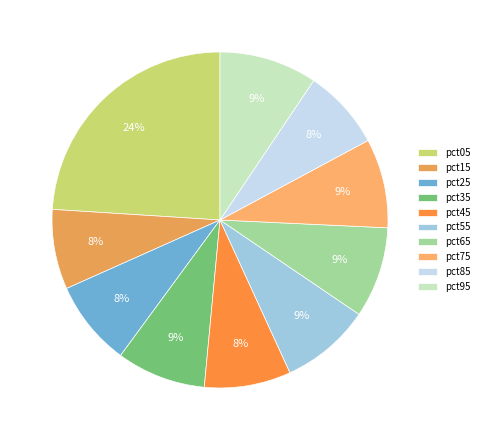

What percentage do pct45 and pct95 together represent?

17.7%